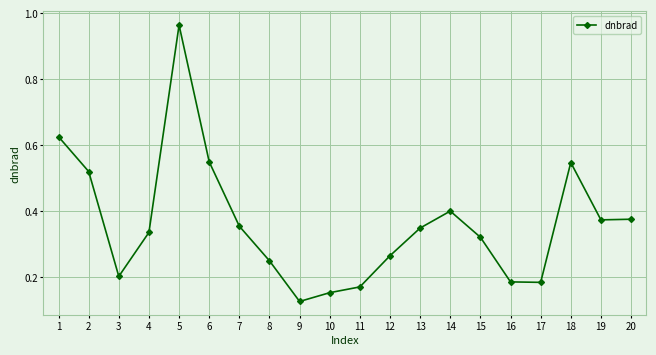

At which category does the data reach its first local valley?

3